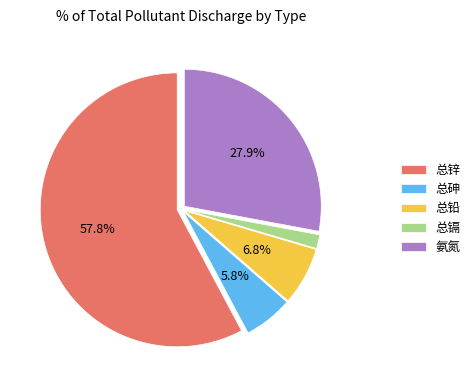

Which slice is the largest?

总锌